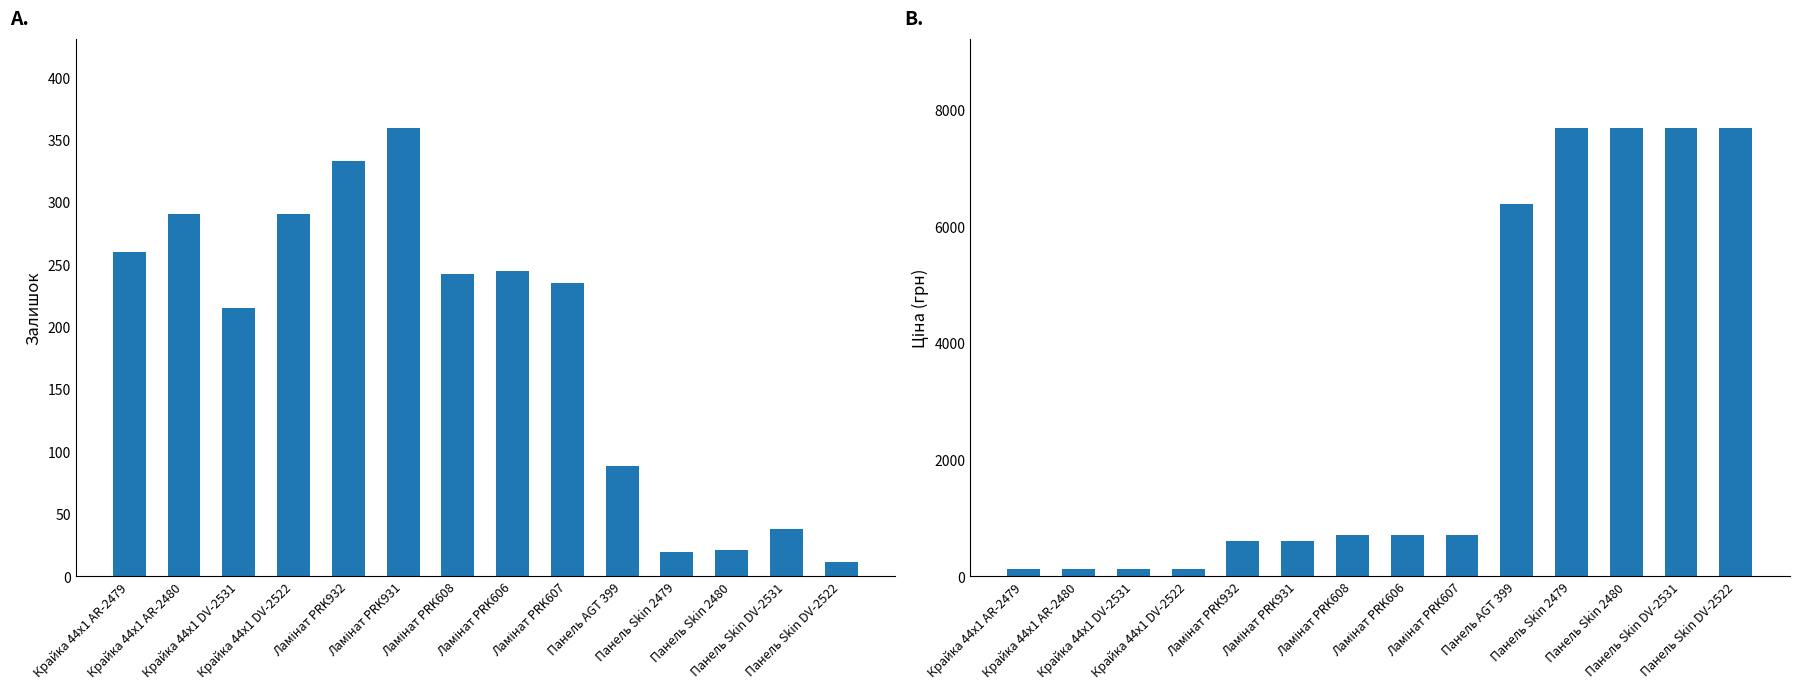

Which category has the highest value in the Залишок series?

Ламінат PRK931